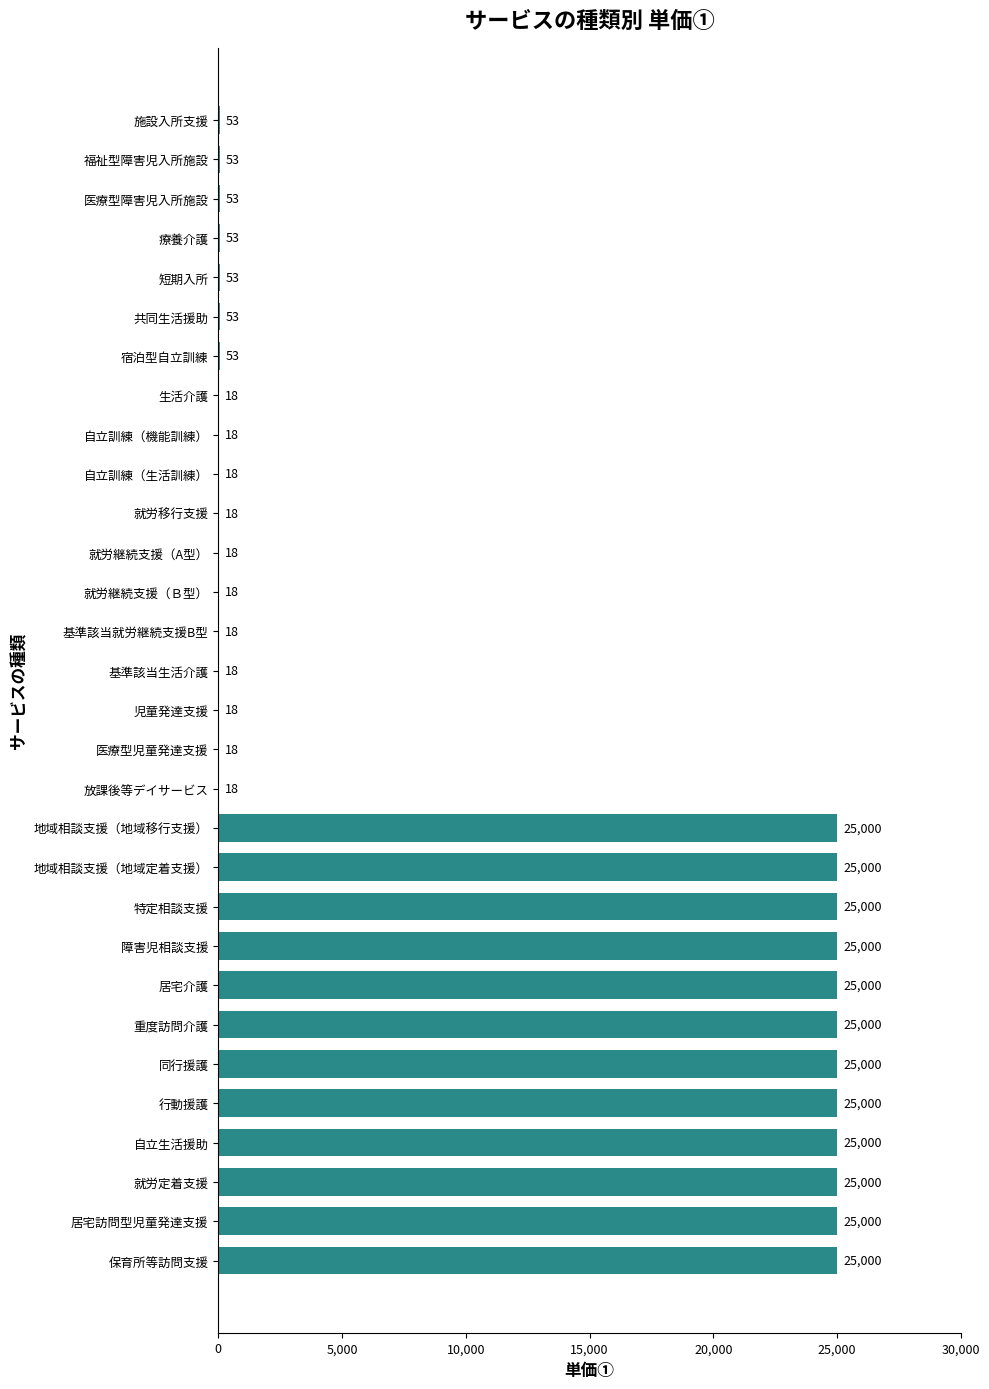

What is the sum of all values?

300569